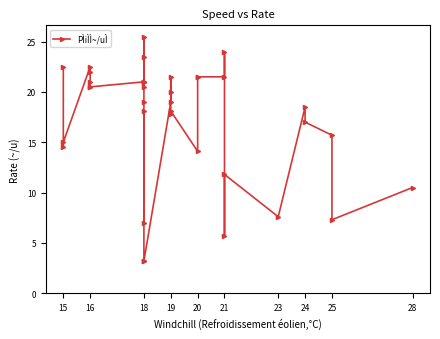

Reading right to left, extract all data points from this chart.

10.5	7.3	15.7	17.0	18.5	7.6	11.8	5.7	24.0	21.5	21.5	21.5	14.1	18.1	17.8	21.5	20.0	19.0	3.2	3.2	18.1	7.0	19.0	25.5	23.5	21.0	21.0	20.5	21.0	20.5	21.0	20.5	22.0	22.5	15.0	14.5	22.5